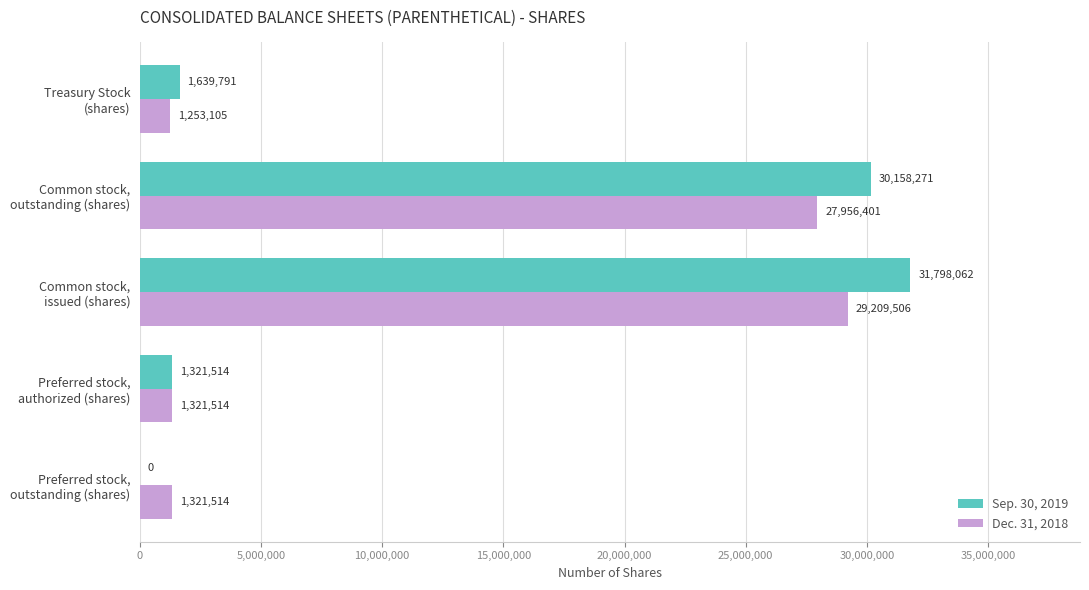

What is the sum of all Dec. 31, 2018 values?

61062040